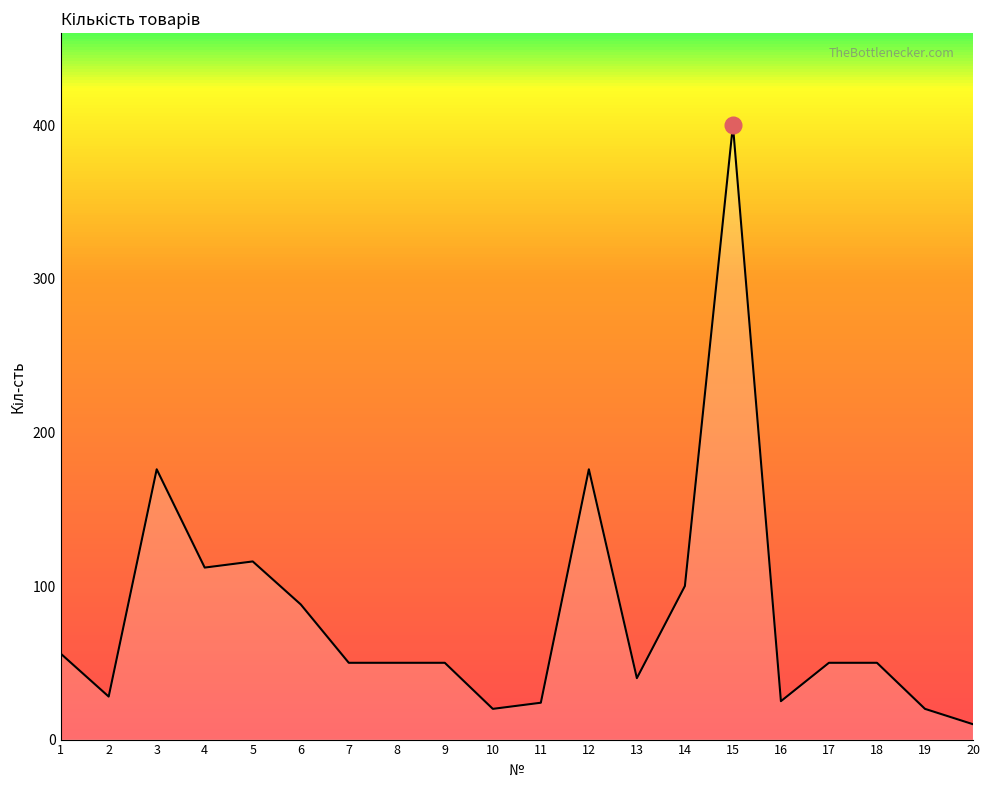

Approximately how many times larger is the value at 11 compared to 8?

0.5